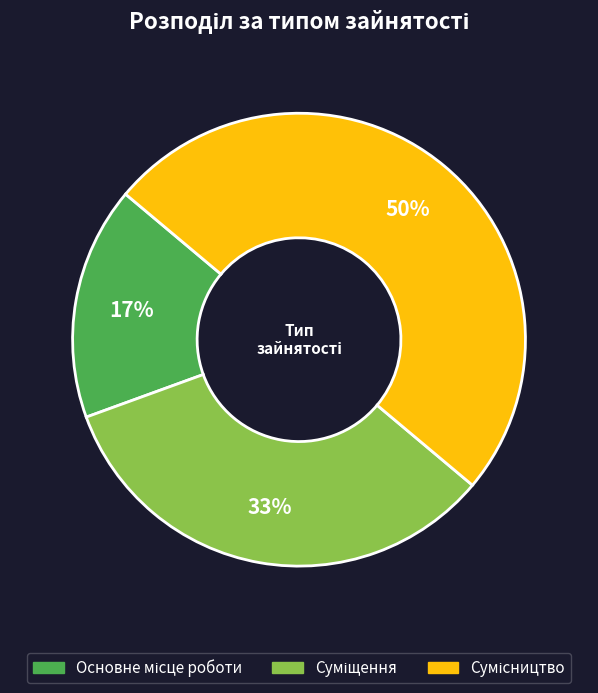

To the nearest percent, what is the difference between the largest and smallest slice percentages?

33%